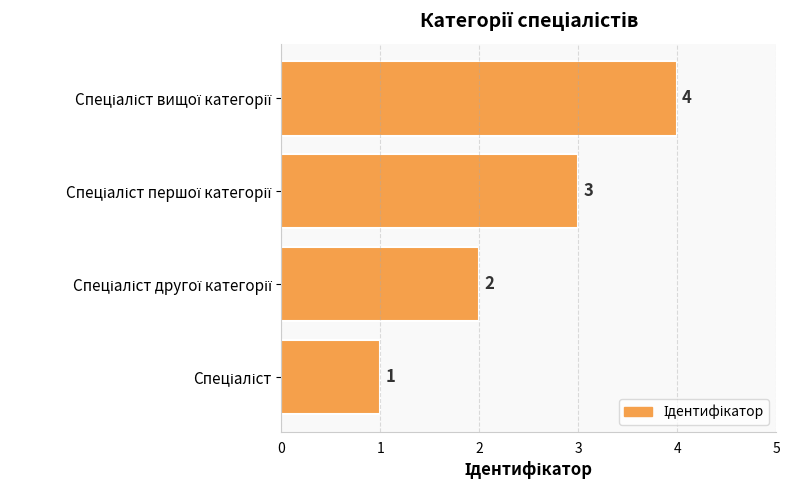

Count the number of data series in this chart.

1